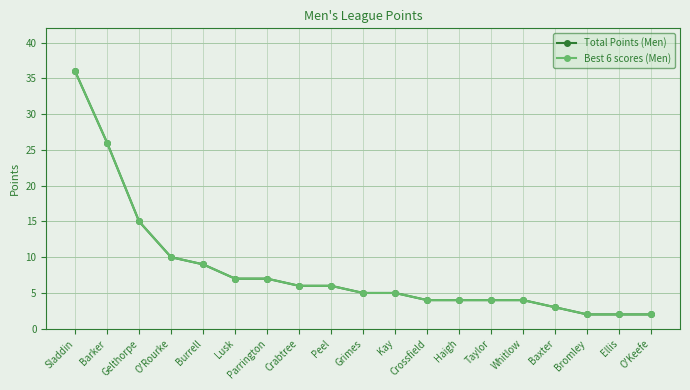

True or false: Best 6 scores (Men) and Total Points (Men) intersect in this chart.

False